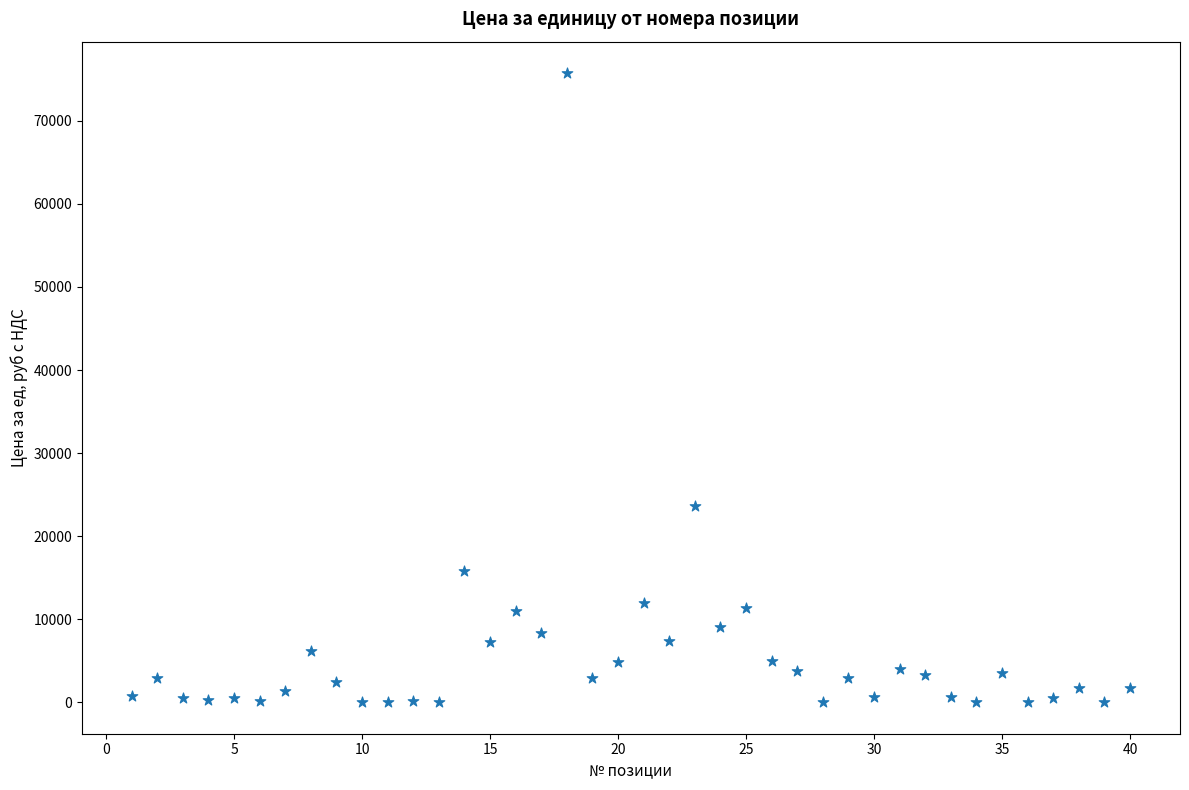

What is the range of Y values (max minus min)?

75737.6